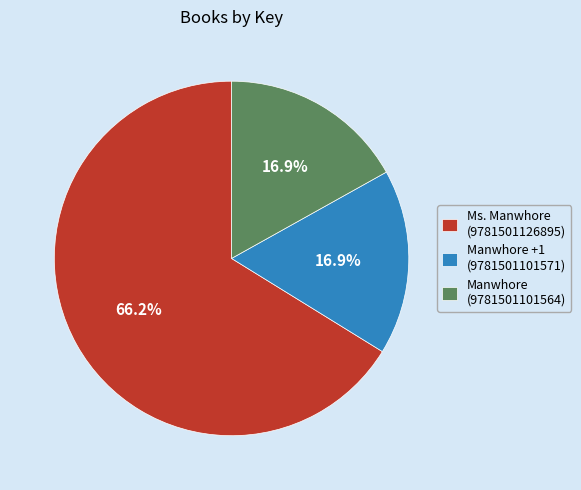

What percentage do Manwhore (9781501101564) and Manwhore +1 (9781501101571) together represent?

33.8%